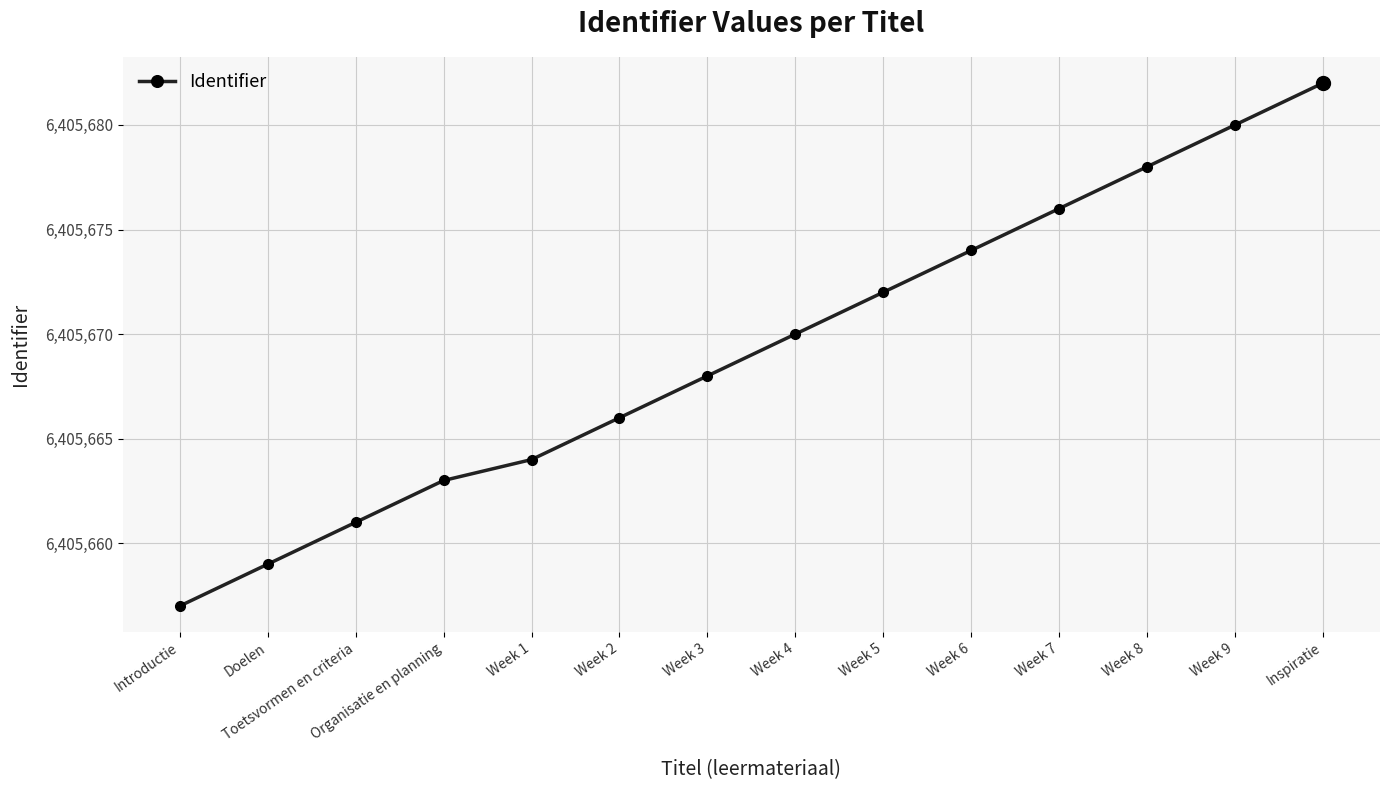

What is the label of the 11th point from the right?

Organisatie en planning